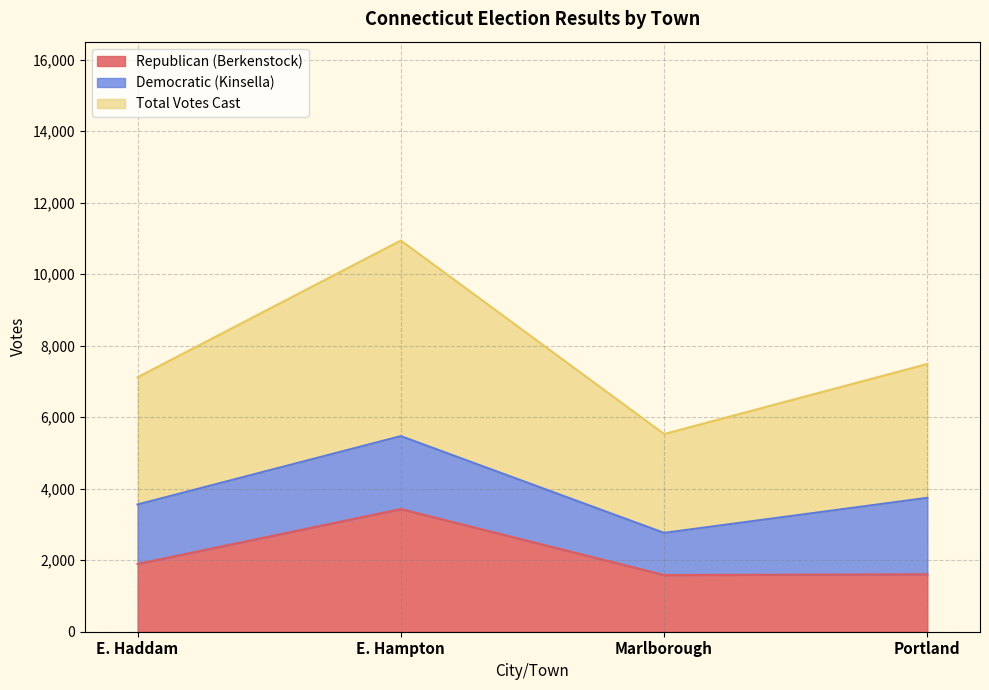

List the labels in order of Total Votes Cast value, smallest first.

Marlborough, E. Haddam, Portland, E. Hampton